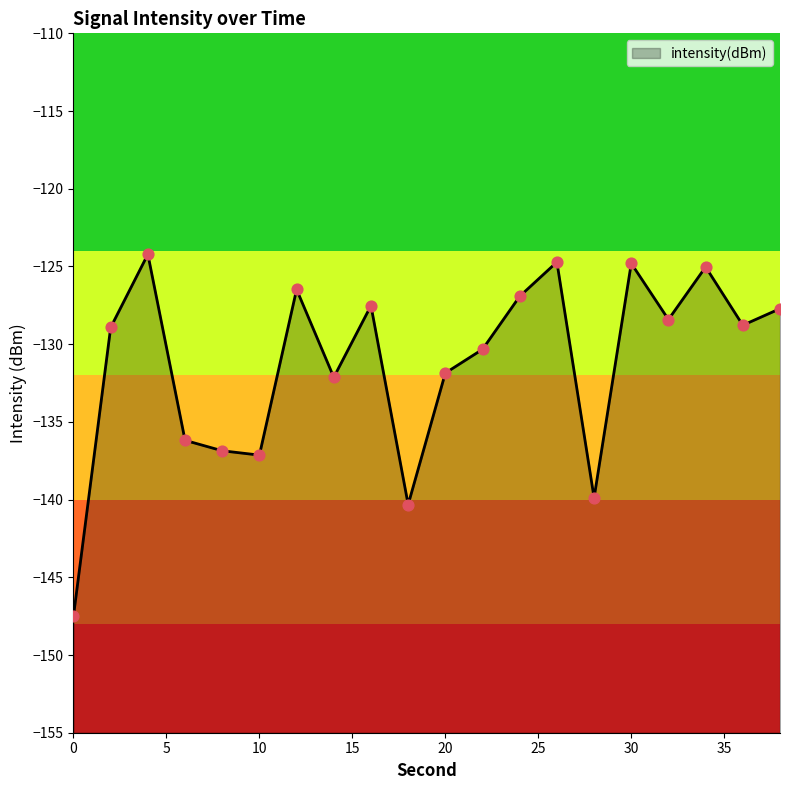

Between 16 and 30, which is larger?

30